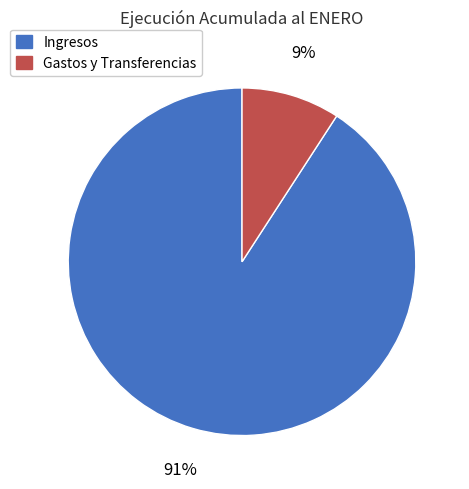

The Gastos y Transferencias slice represents 2% of the pie. True or false?

False